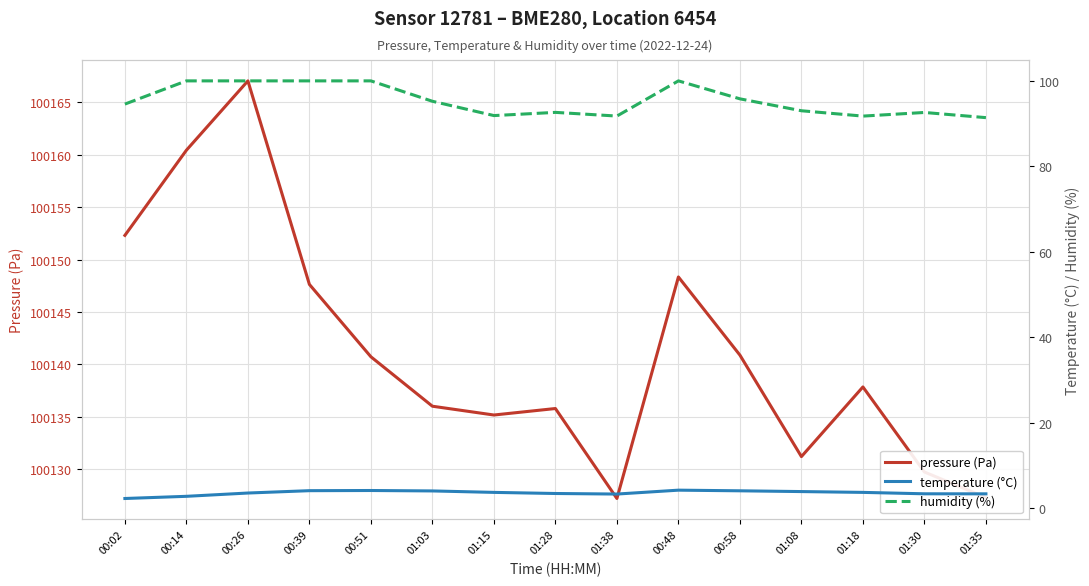

What value does the temperature (°C) series have at 00:48?

4.2